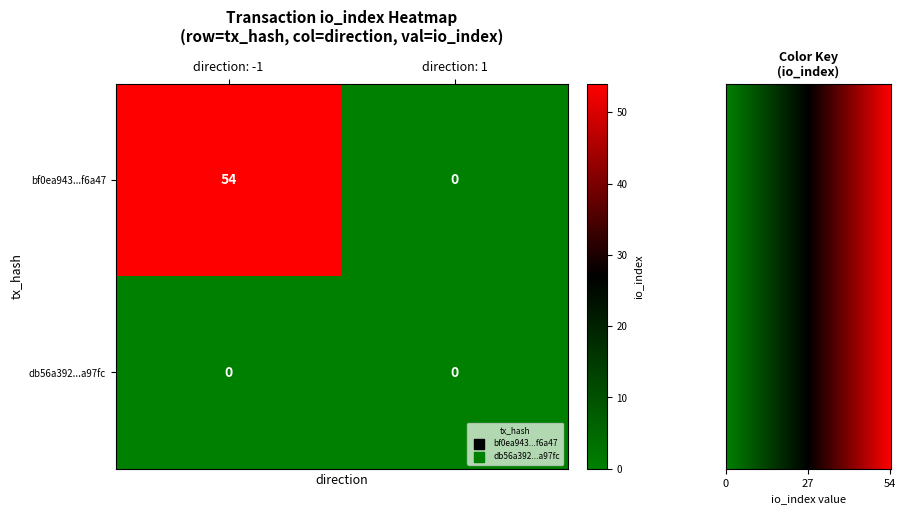

How many series are shown in this chart?

2